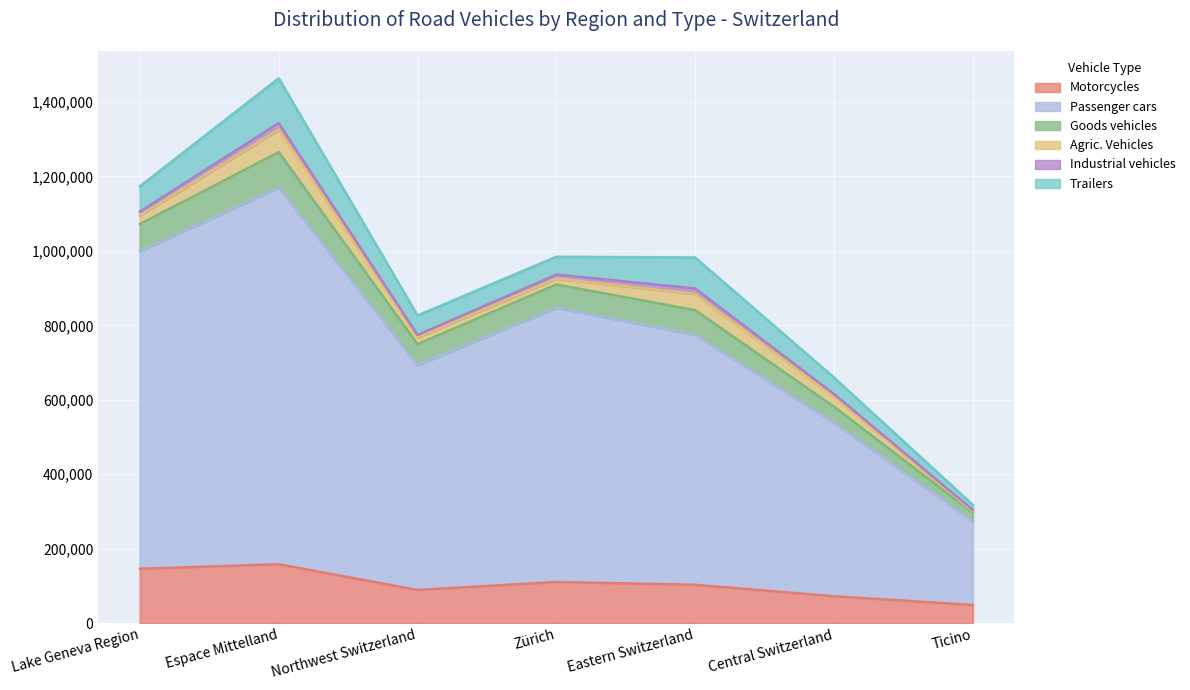

At which category is the sum across all series the highest?

Espace Mittelland